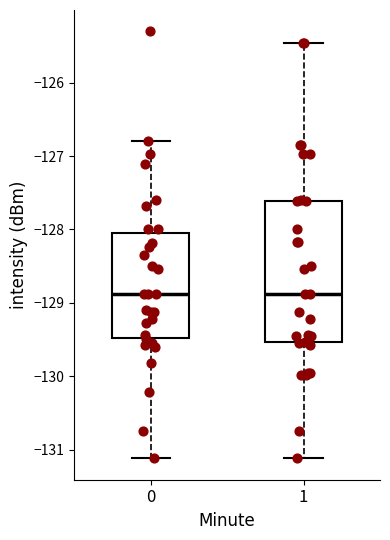

Where is the lower edge of the box at x = 1 on the y-axis? The values are not printed on the chart, so give them approximately, as read against the axis.

-129.5